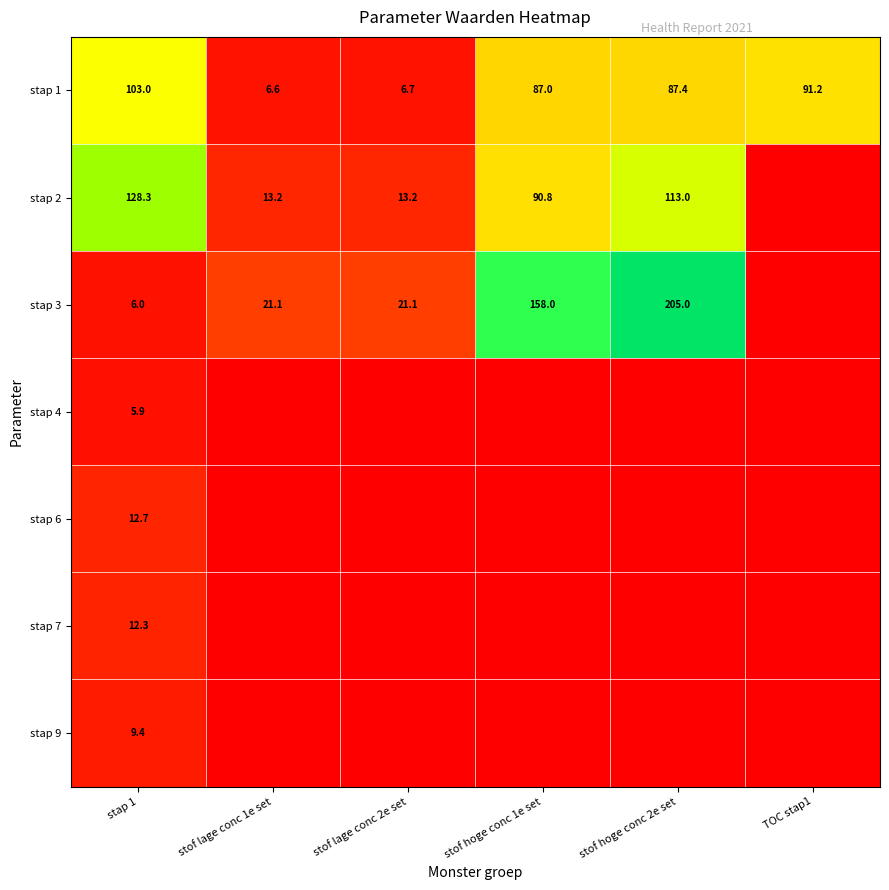

Rank the series at stap 1 from lowest to highest value.

stap 4, stap 3, stap 9, stap 7, stap 6, stap 1, stap 2